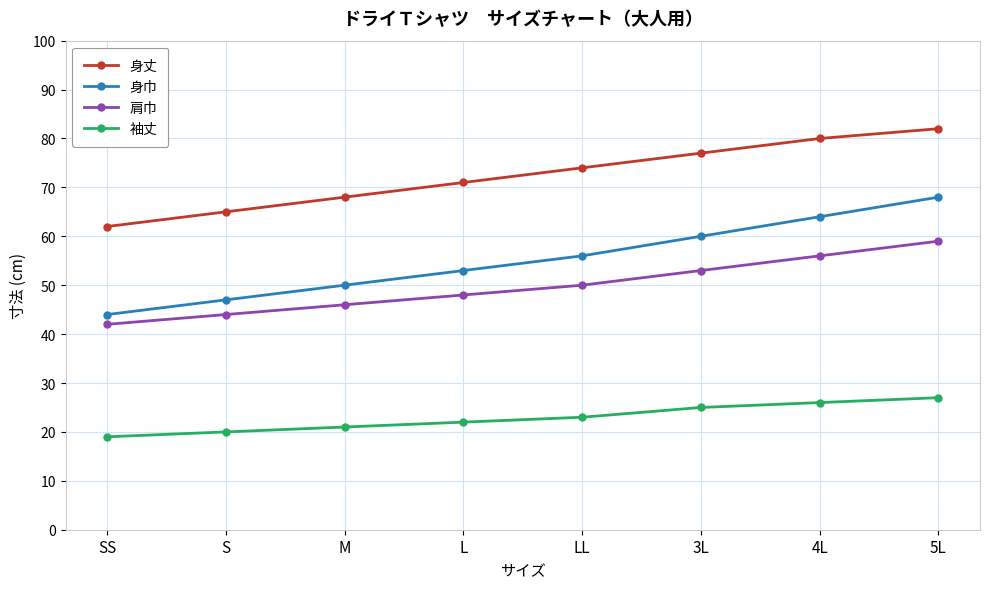

Reading left to right, extract all data points from this chart.

身丈: 62	65	68	71	74	77	80	82
身巾: 44	47	50	53	56	60	64	68
肩巾: 42	44	46	48	50	53	56	59
袖丈: 19	20	21	22	23	25	26	27